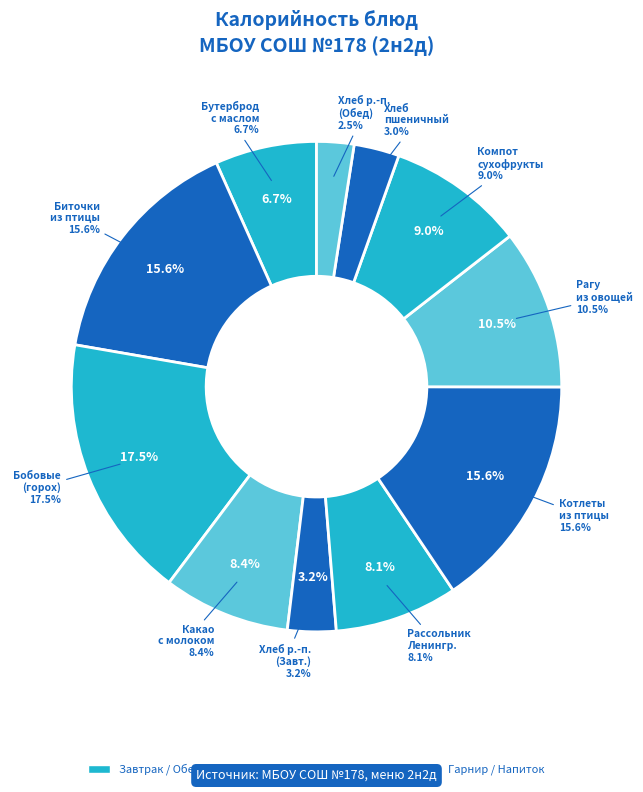

To the nearest percent, what is the average slice percentage?

9%